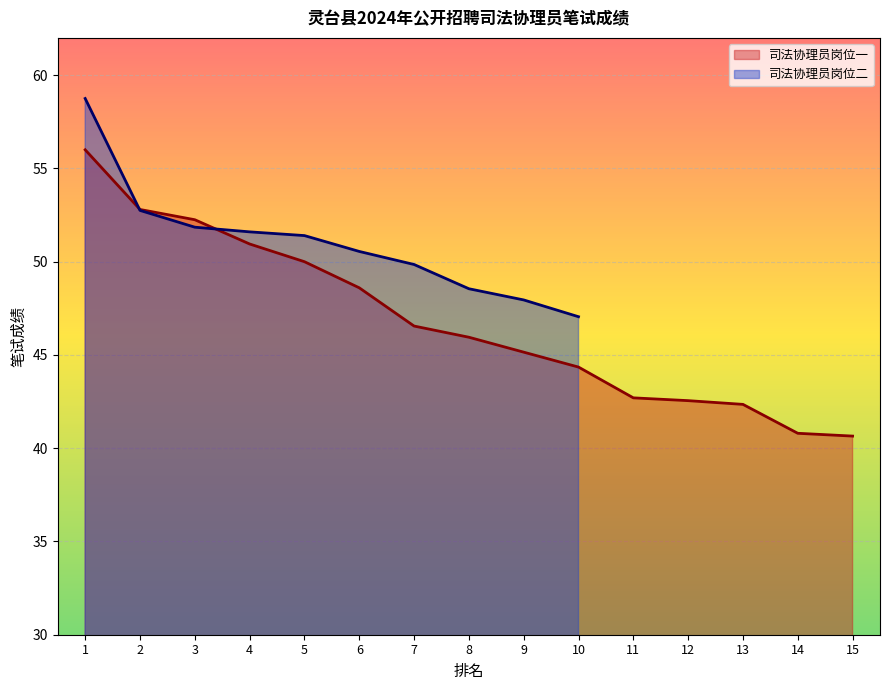

True or false: 司法协理员岗位一 has a value of 42.5 at 12.

True